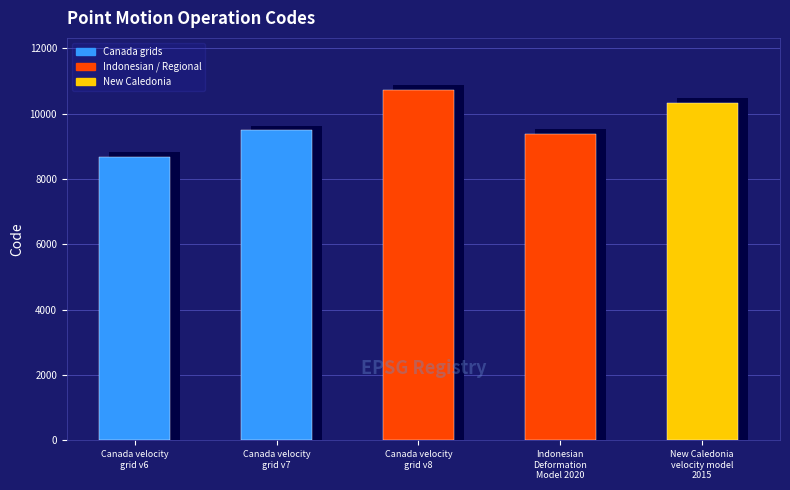

Between Indonesian
Deformation
Model 2020 and Canada velocity
grid v8, which is larger?

Canada velocity
grid v8